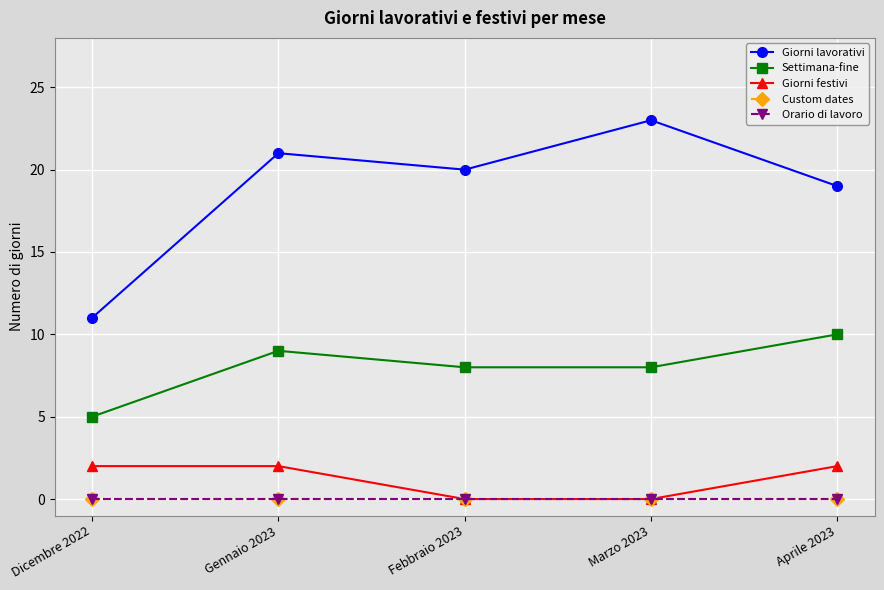

Which has a higher value, Febbraio 2023 or Dicembre 2022?

Febbraio 2023